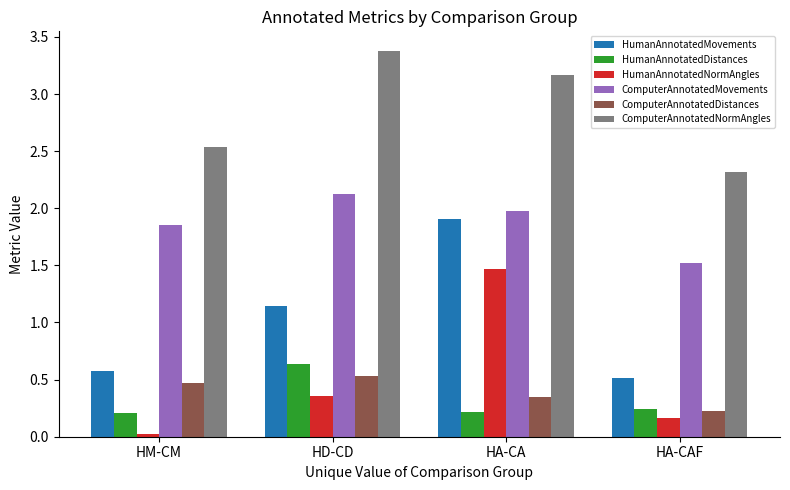

Is it true that HumanAnnotatedNormAngles equals 1.5 at HA-CA?

True